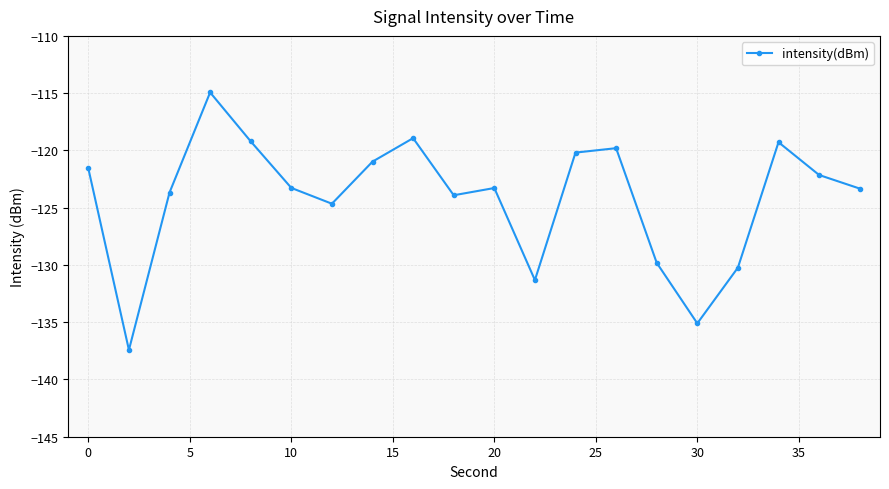

What is the value of the 9th point from the left?

-118.9